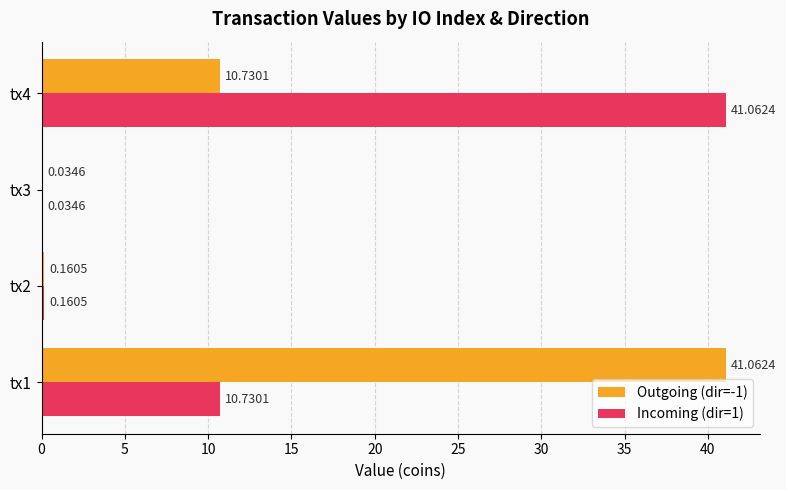

Which series changed the most between tx2 and tx4?

Incoming (dir=1)